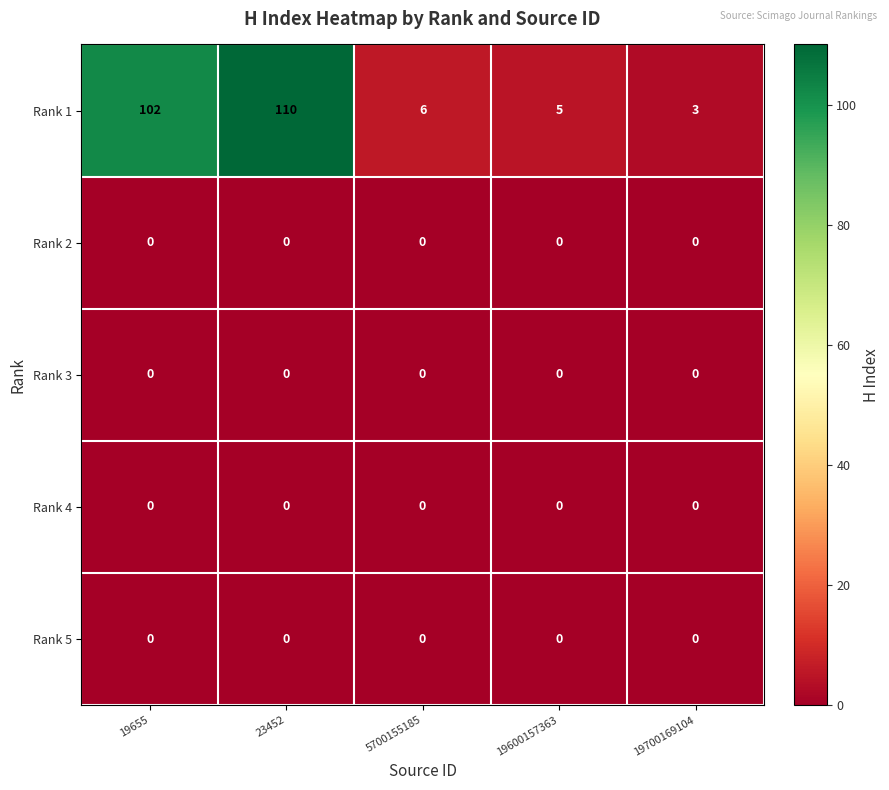

What is the average value of the Rank 1 series?

45